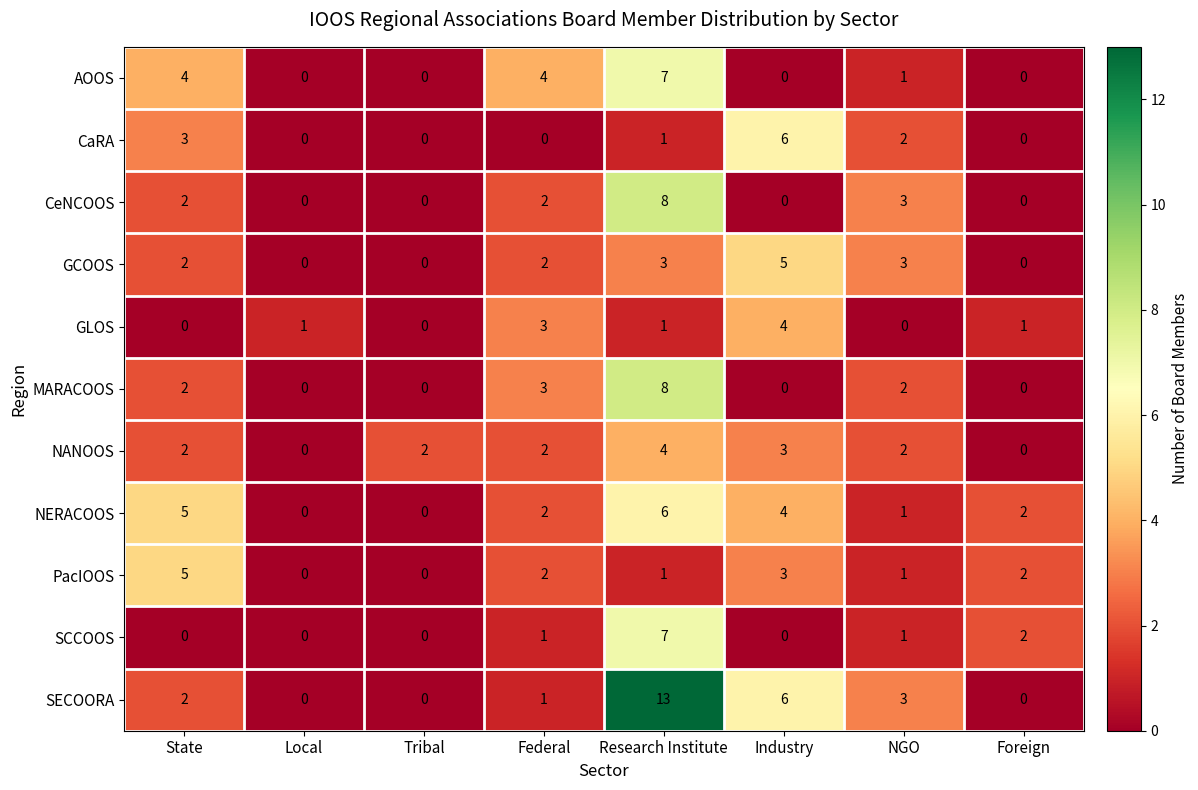

What is the difference between the second highest and minimum values in the SECOORA series?

6